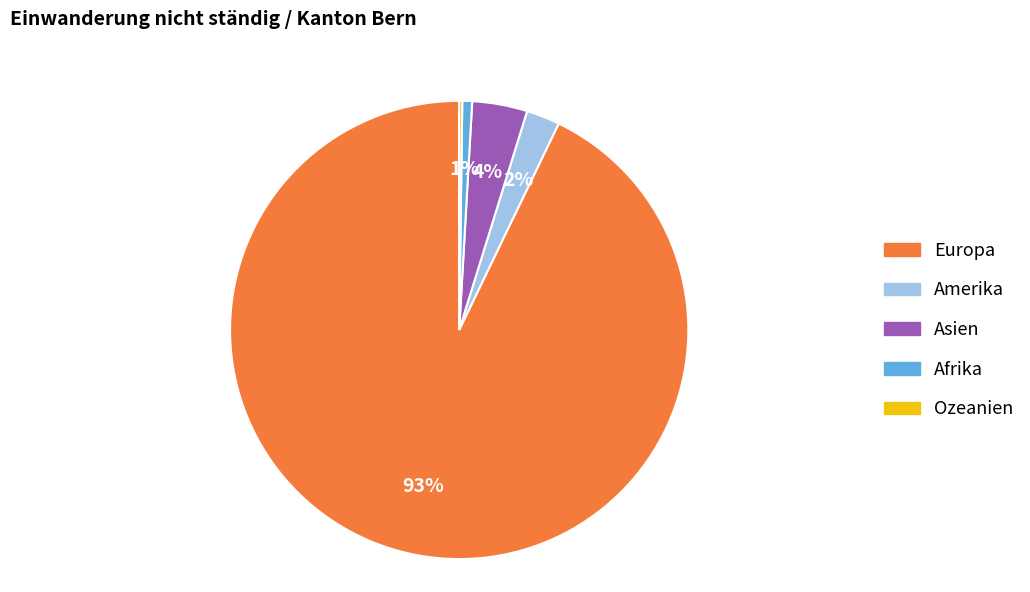

To the nearest percent, what percentage of the pie is Amerika?

2%